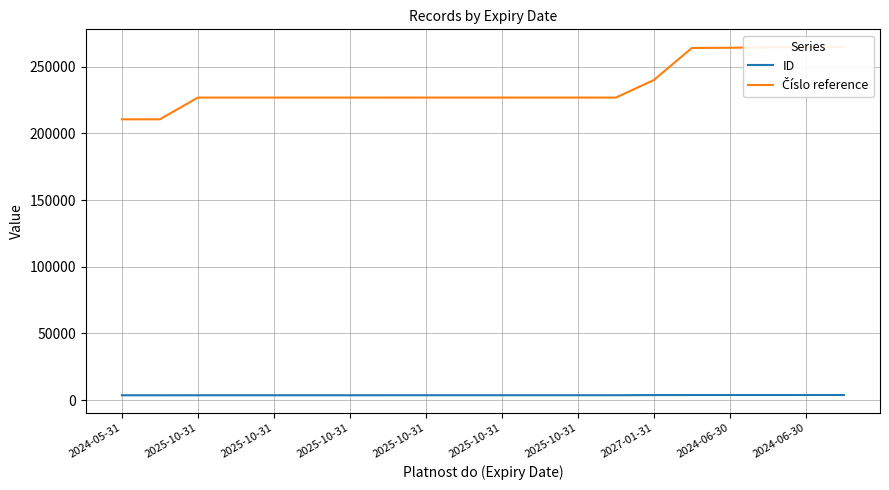

Does the chart display data point markers on the line(s)?

No